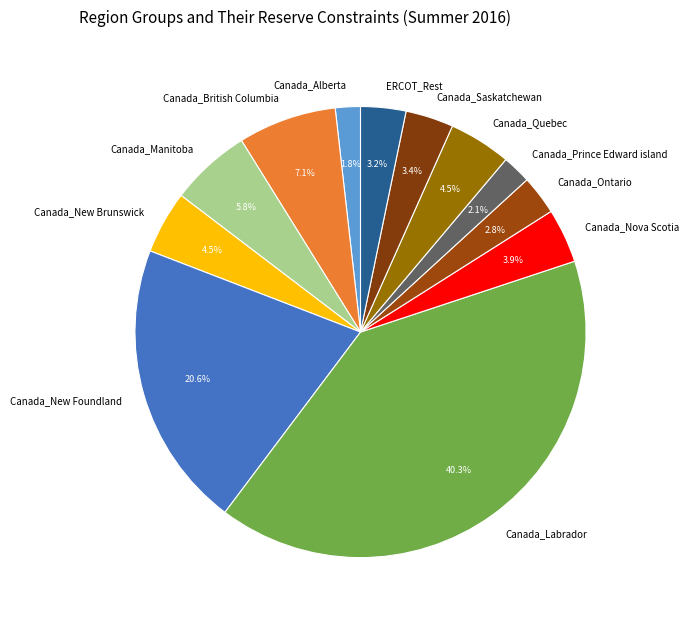

Which category has the biggest portion of the pie?

Canada_Labrador